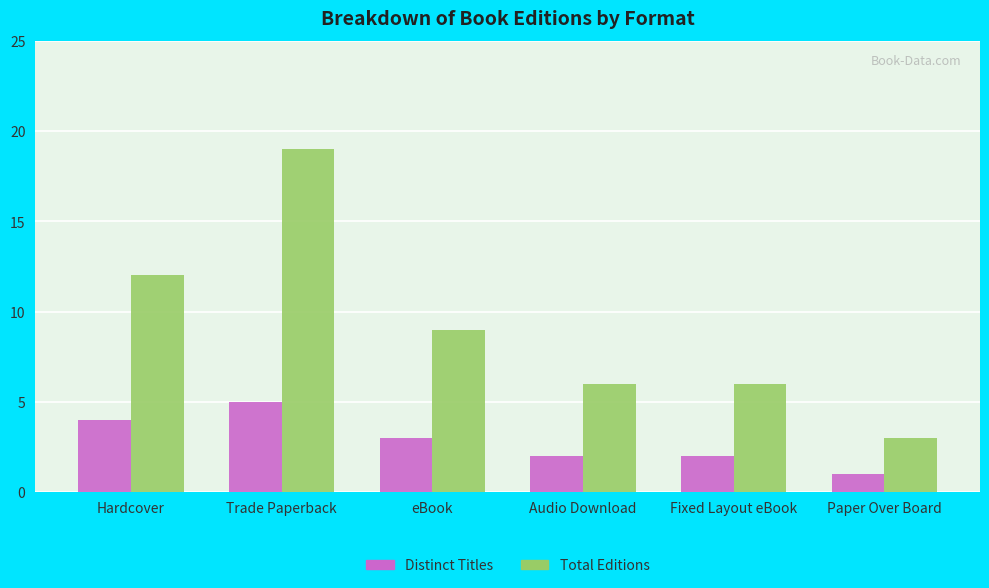

Rank the series by their average value, from highest to lowest.

Total Editions, Distinct Titles